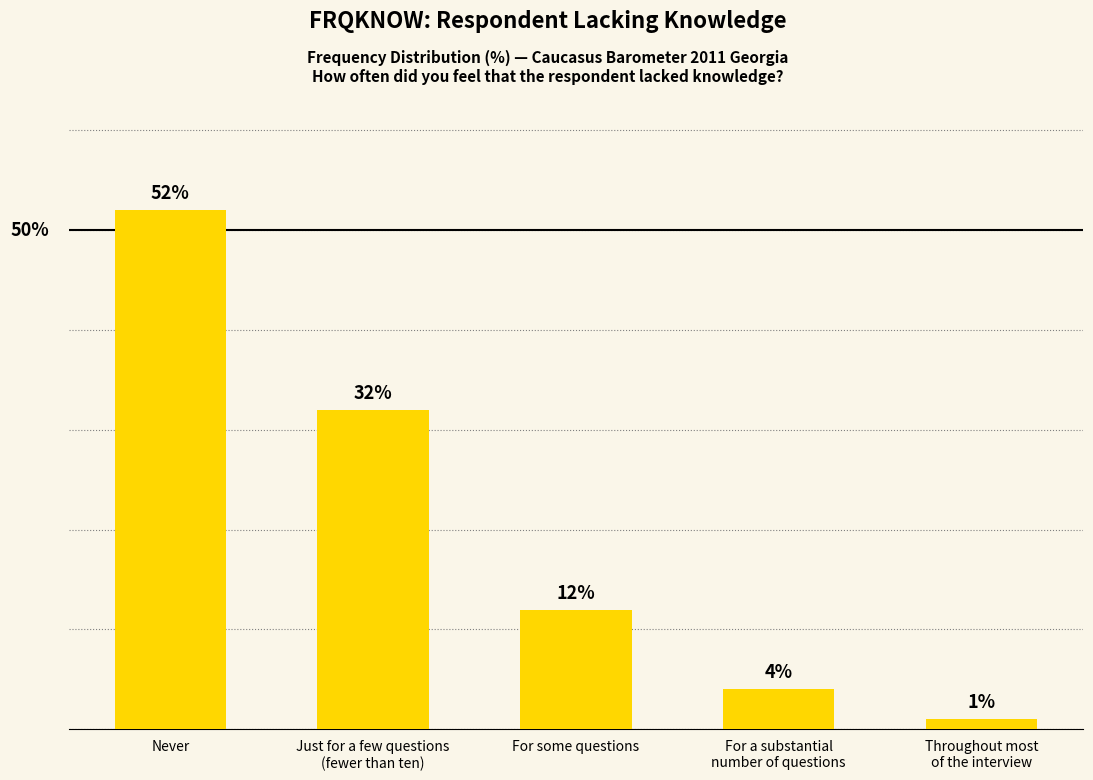

What is the label of the 2nd bar from the right?

For a substantial
number of questions